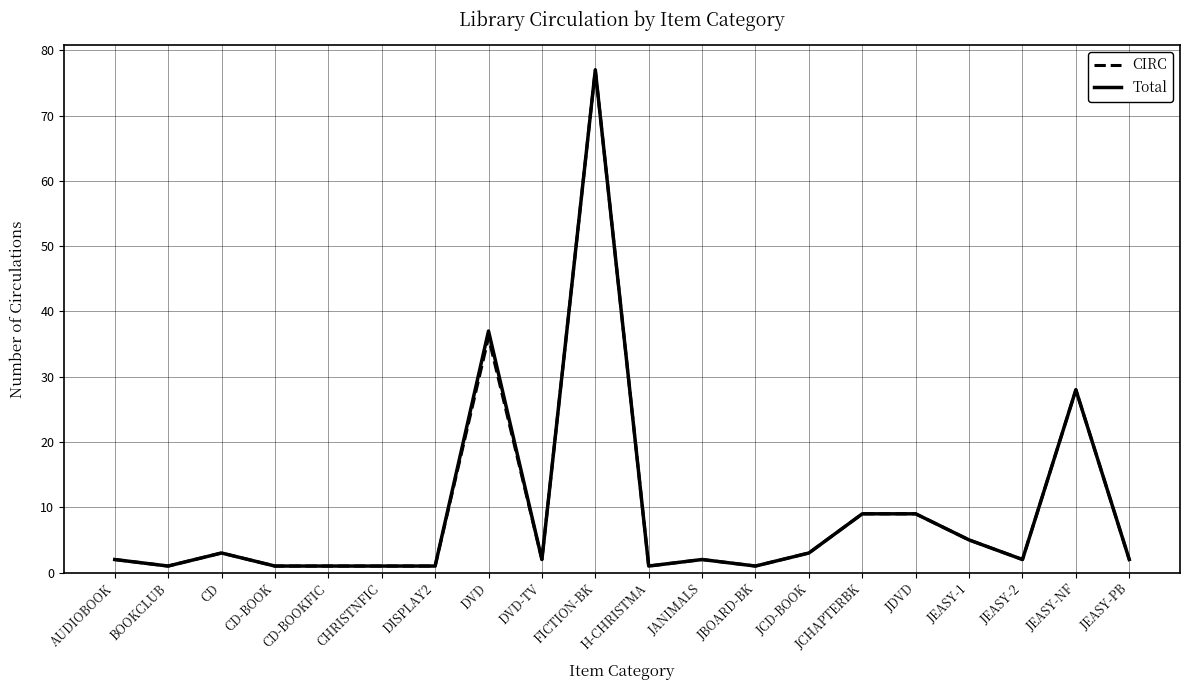

What is the difference between the maximum and second lowest values in the Total series?

76